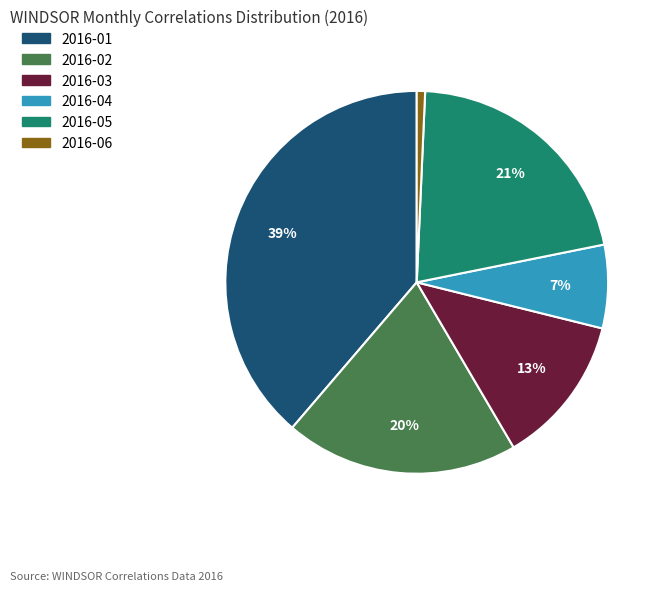

Does 2016-06 represent more than half of the total?

No